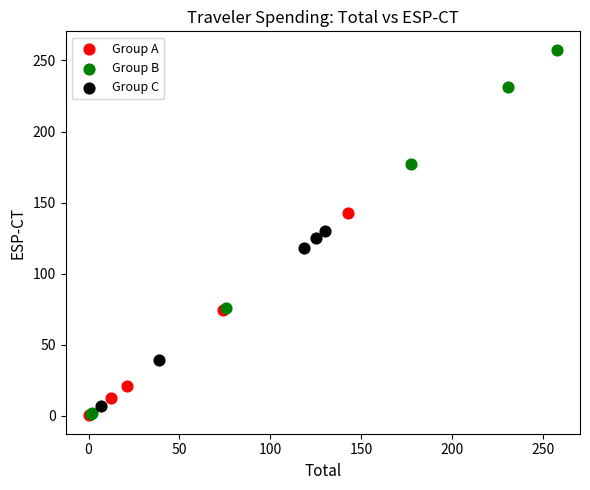

Which series has the widest spread of Y values?

Group B